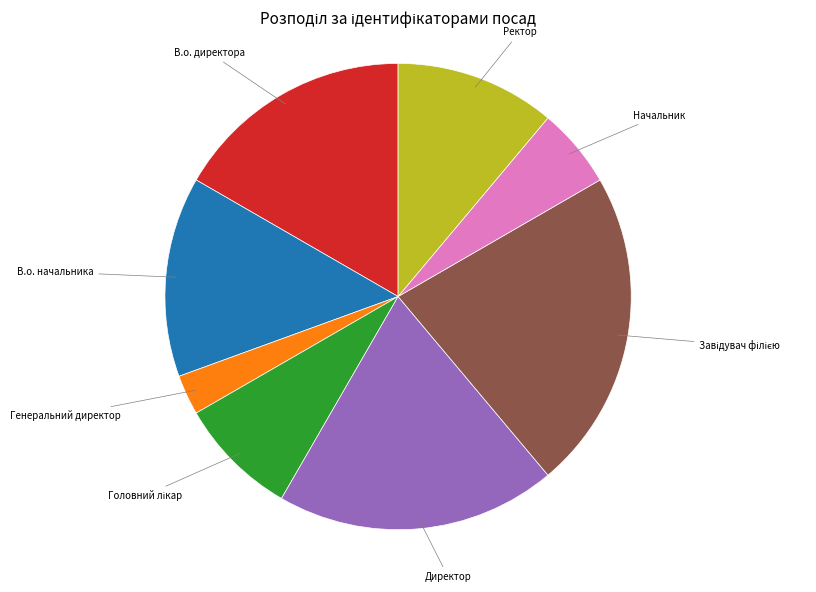

True or false: Генеральний директор accounts for 13% of the total.

False